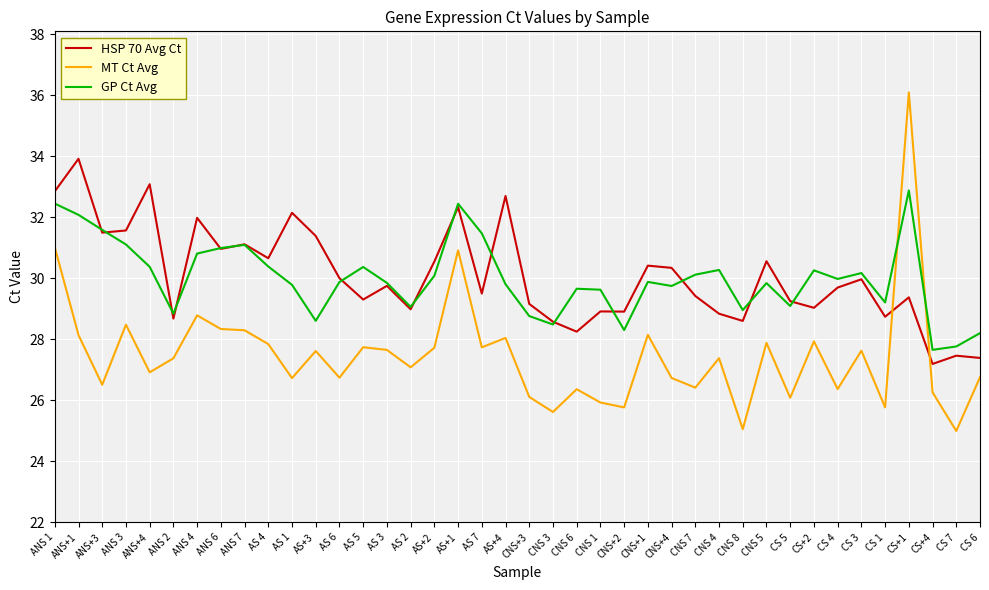

What is the total value across all series at CNS+2?

83.0